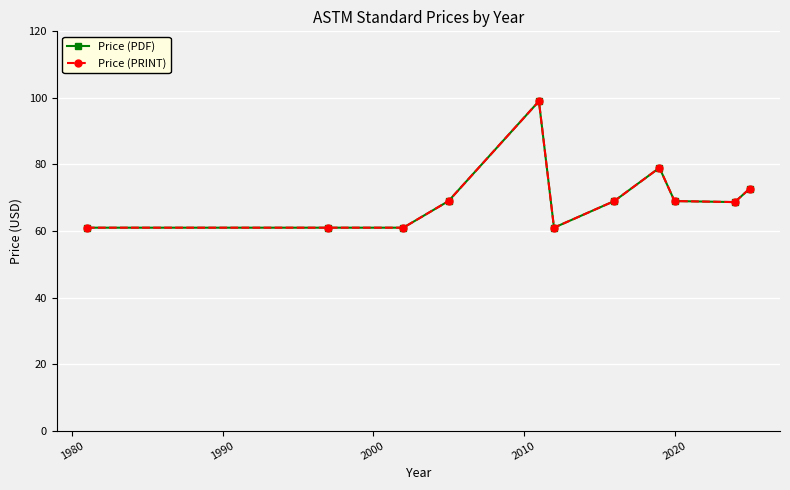

What is the minimum value shown in the chart?

61.0